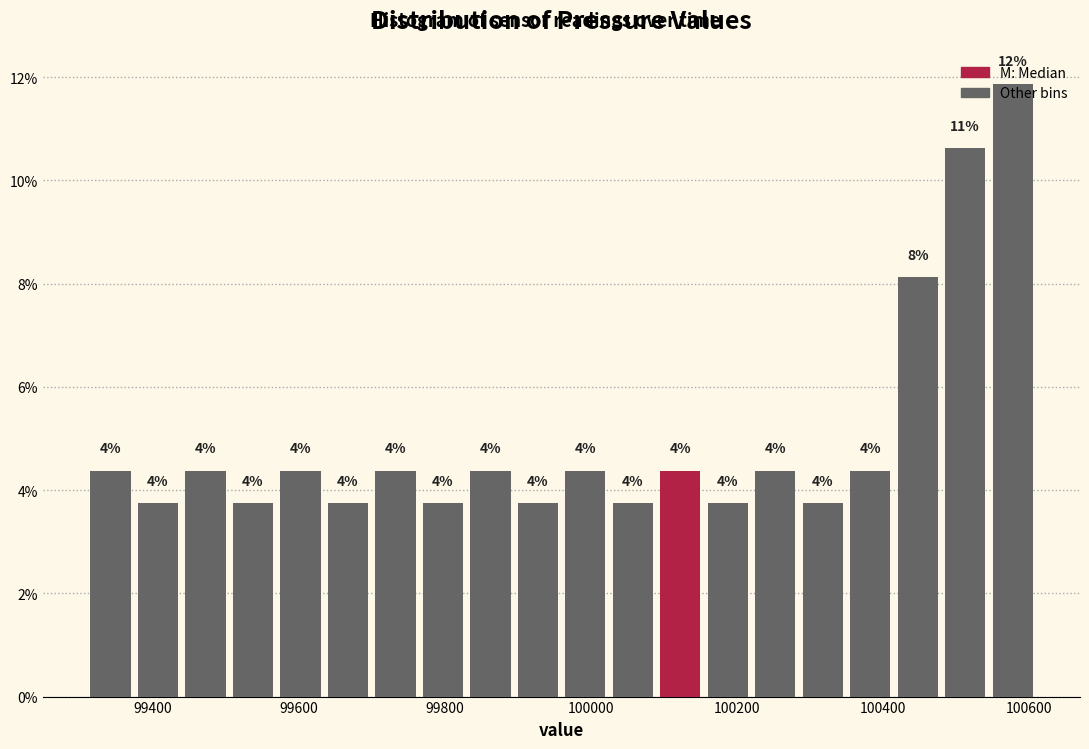

Read against the x-axis, roughly where is the centre of the tallest bar?

100580